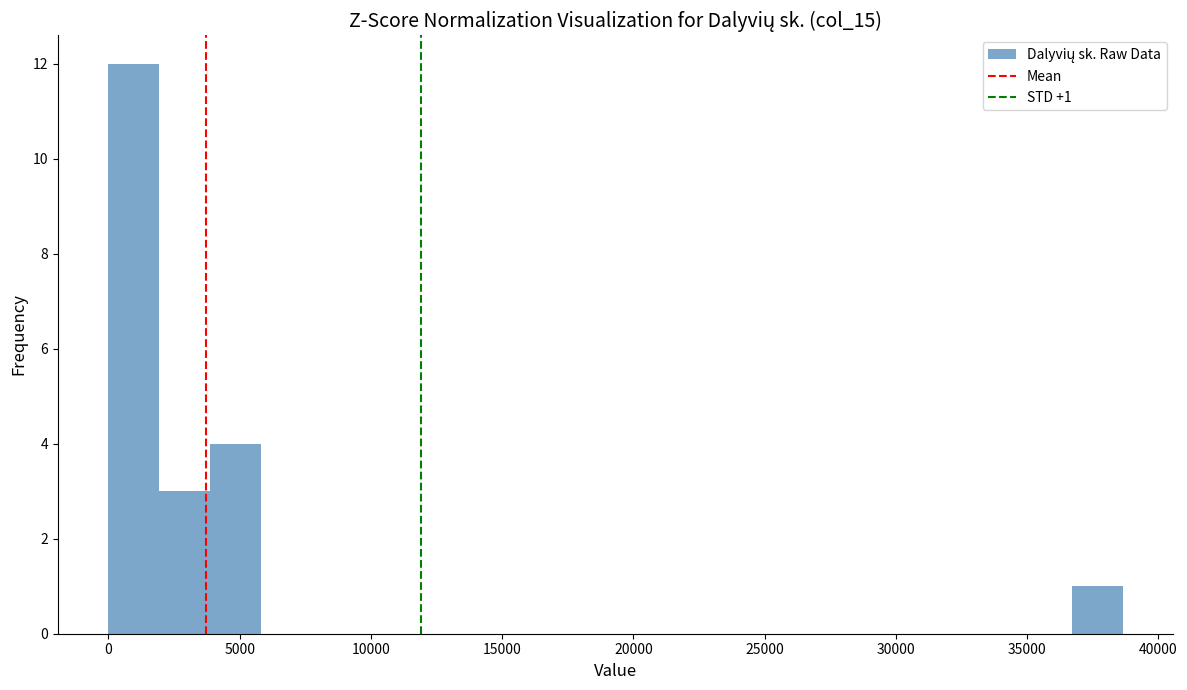

Around what value on the x-axis is the tallest bar? Give the approximate position of its centre, as read against the axis.

1000